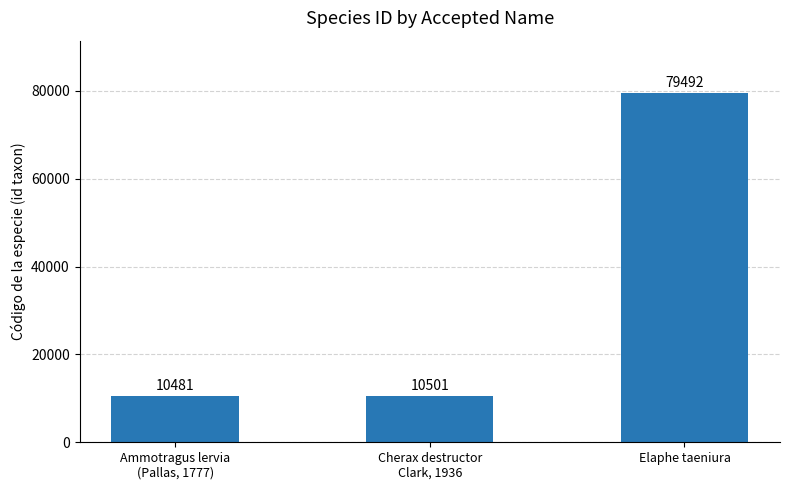

What position from the left is Cherax destructor
Clark, 1936?

2